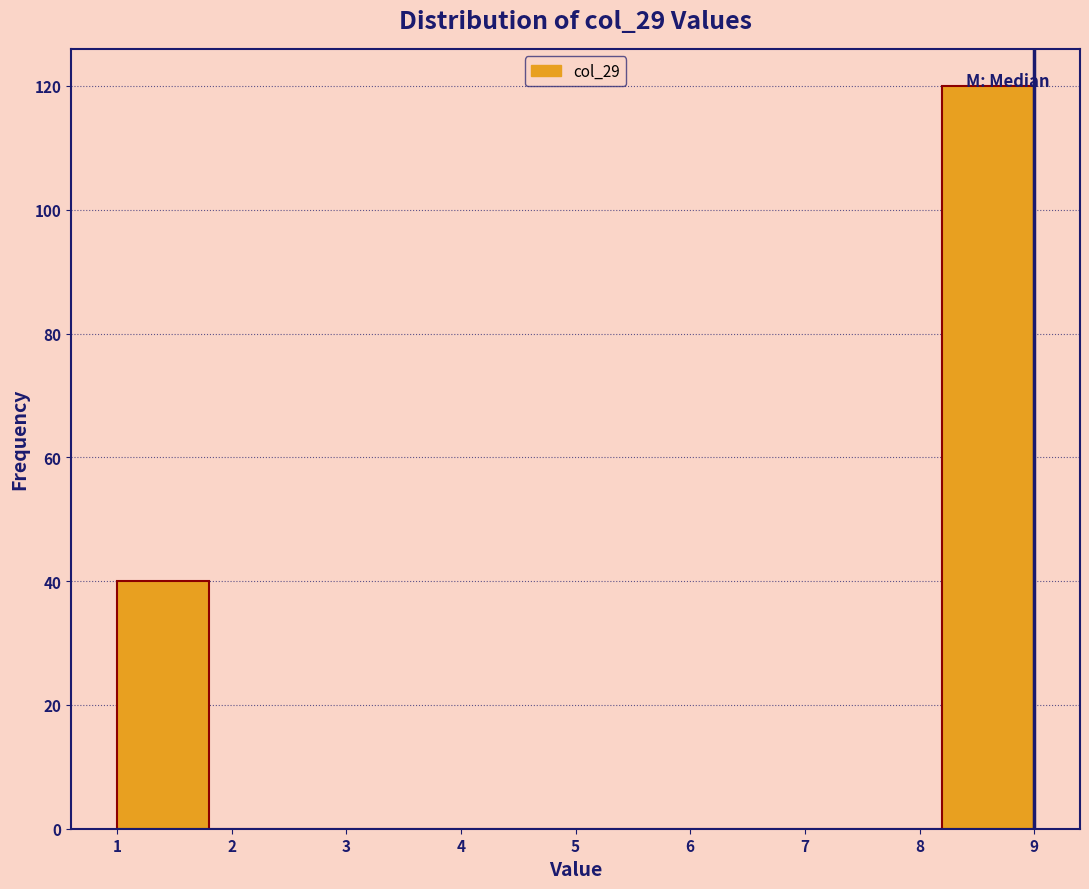

Which range on the x-axis has the tallest bar?

8.2 to 9.0